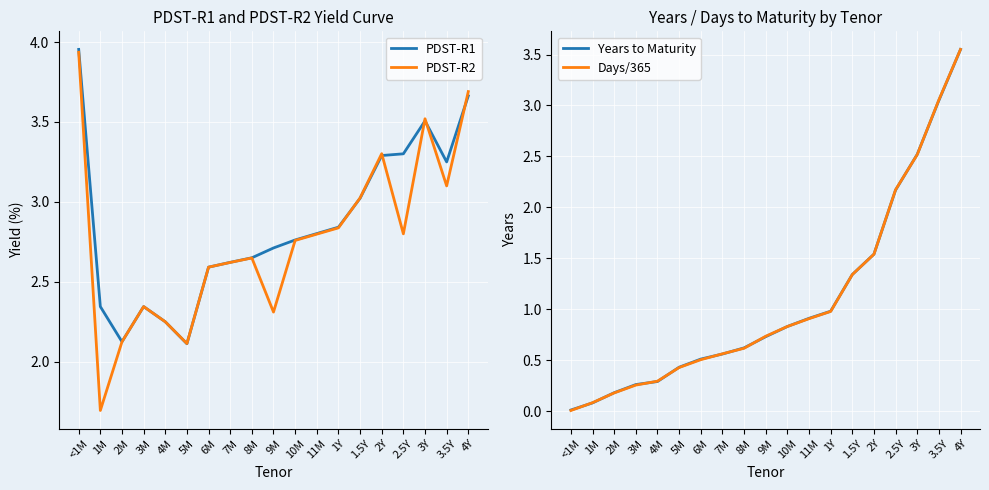

Is this an area chart (filled region under the line)?

No